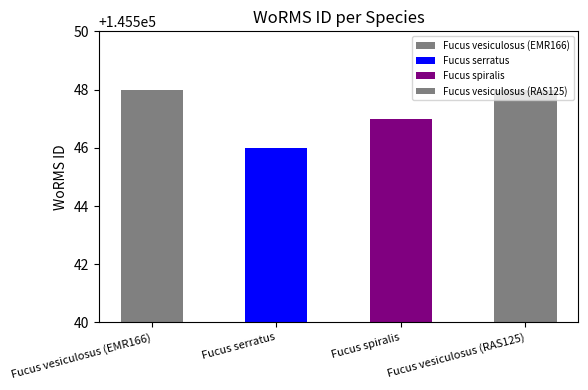

What is the difference between the values at Fucus serratus and Fucus vesiculosus (EMR166)?

2